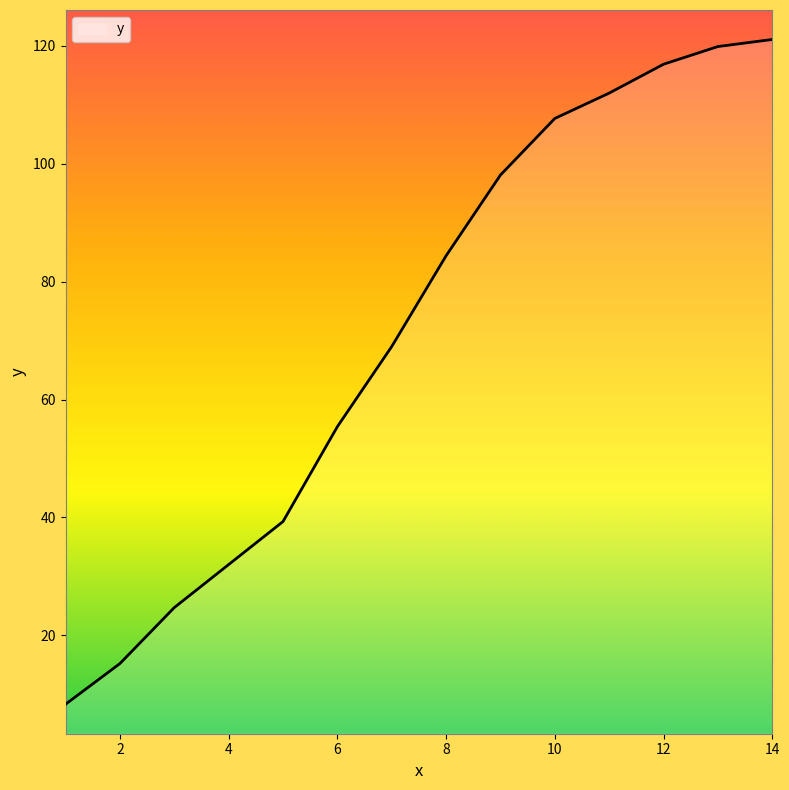

What is the sum of all values?

1004.0